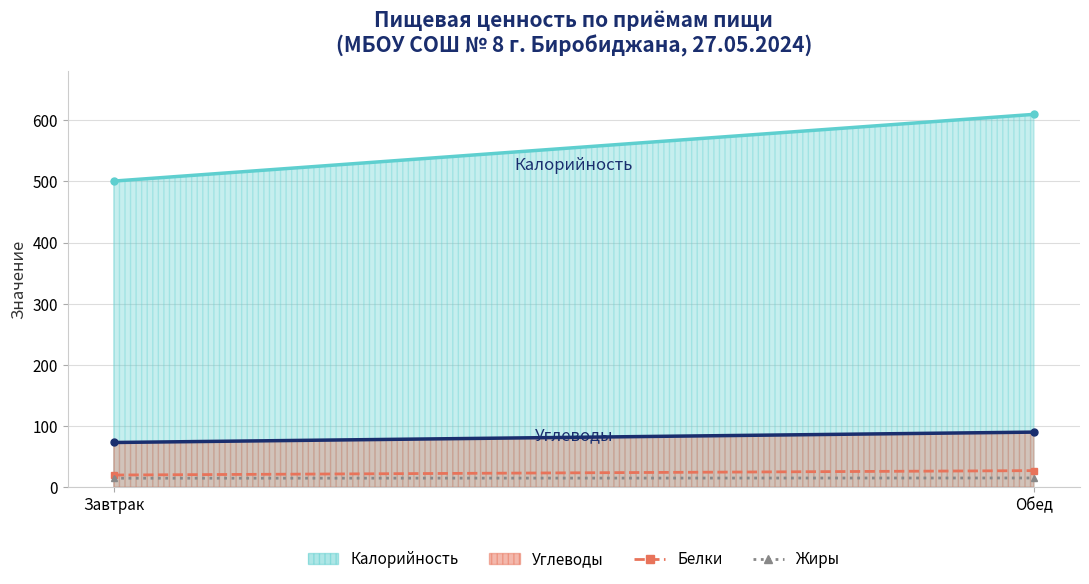

The Жиры series shows 15.1 at Обед. True or false?

True